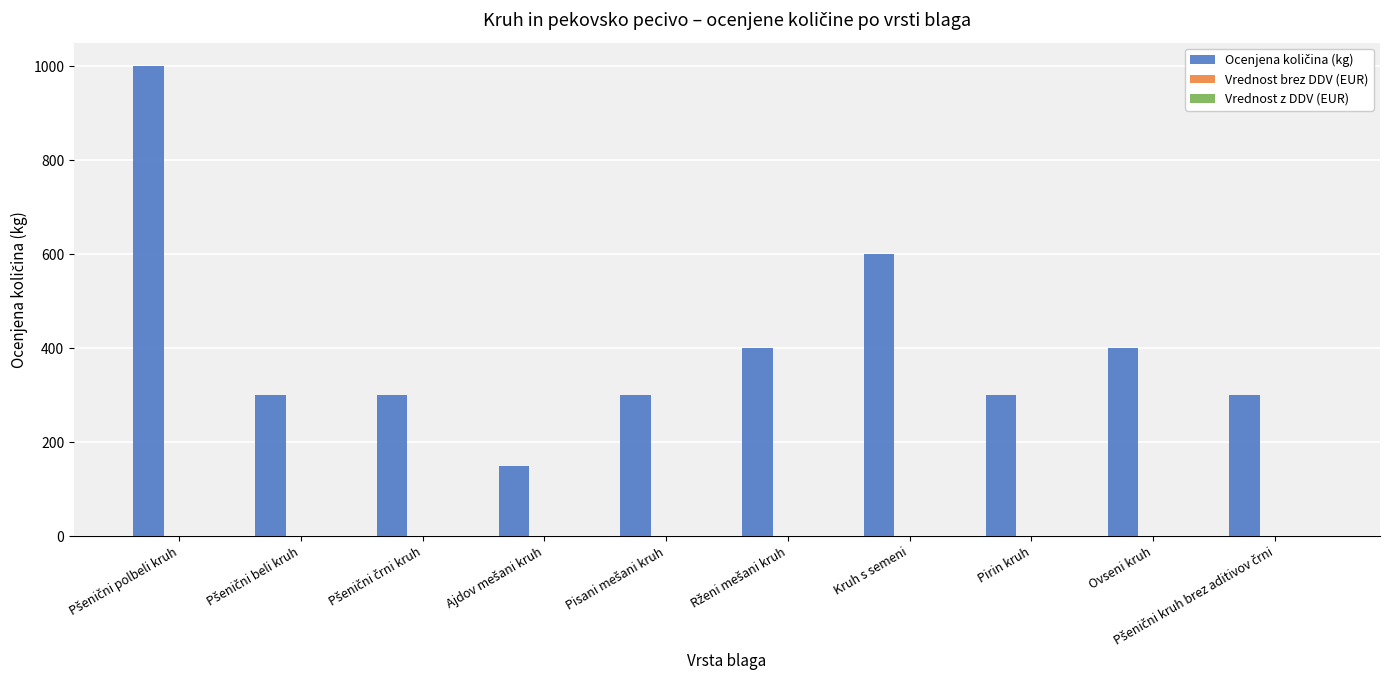

What is the minimum value shown in the chart?

150